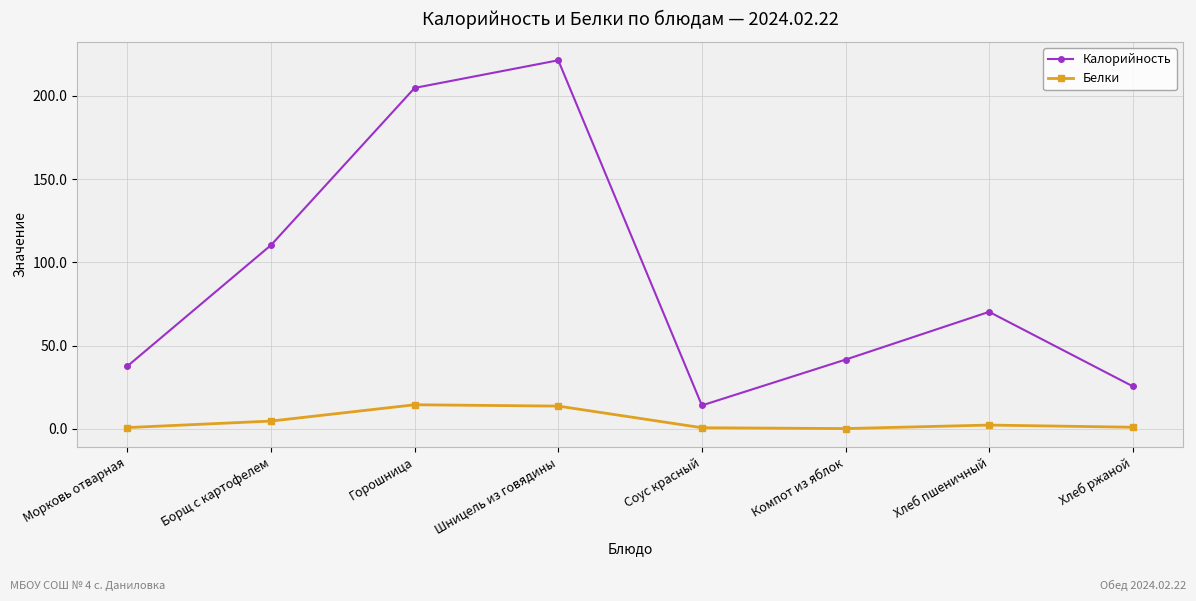

At which category does Калорийность reach its first local valley?

Соус красный